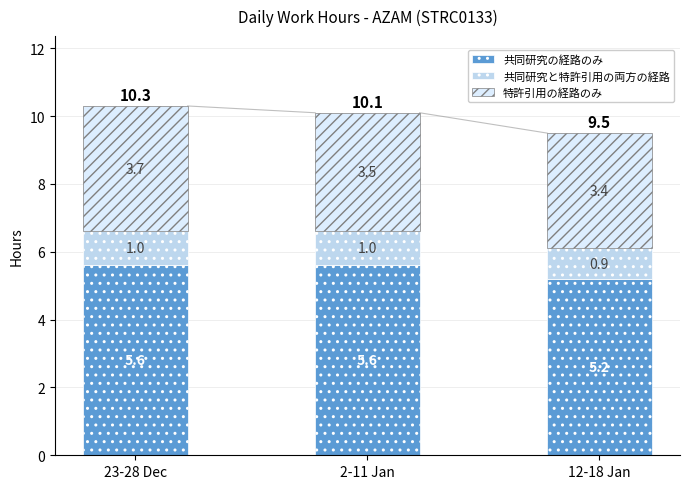

At which category is the sum across all series the highest?

23-28 Dec